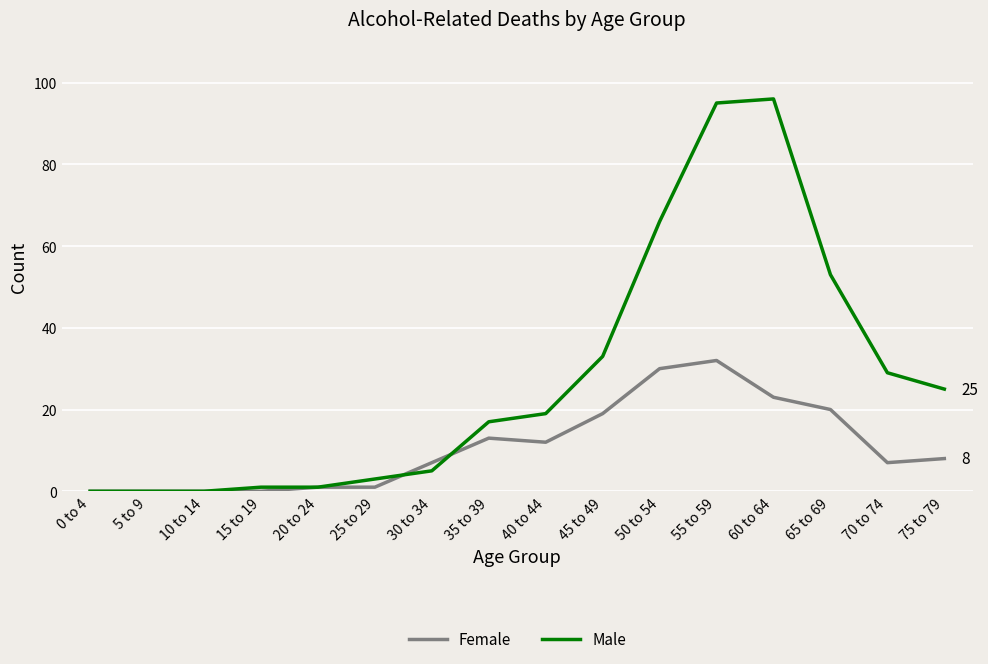

Is this an area chart (filled region under the line)?

No